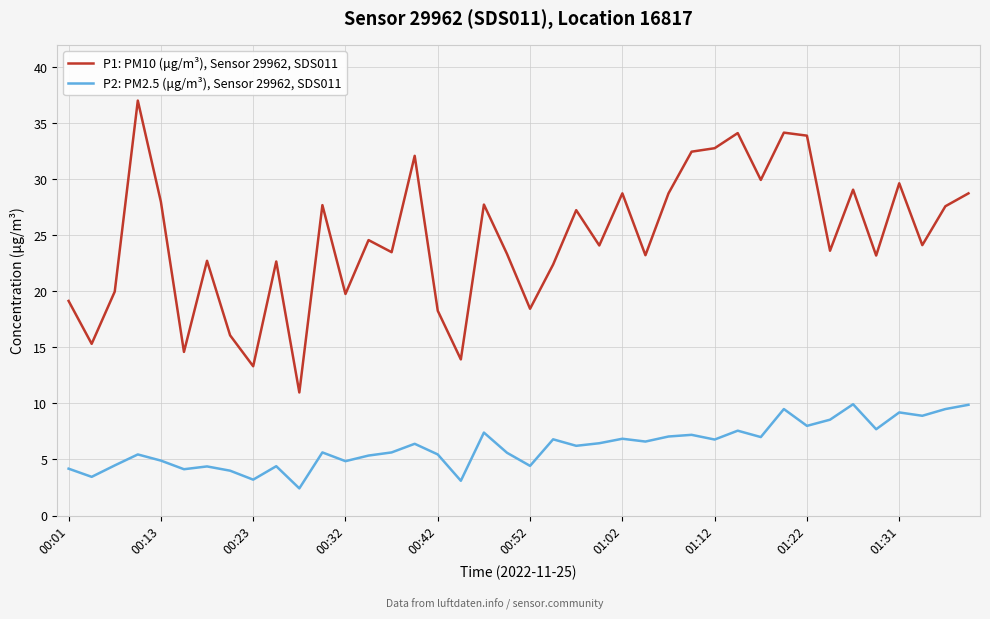

List the series in order of their peak value, lowest first.

P2: PM2.5 (μg/m³), Sensor 29962, SDS011, P1: PM10 (μg/m³), Sensor 29962, SDS011